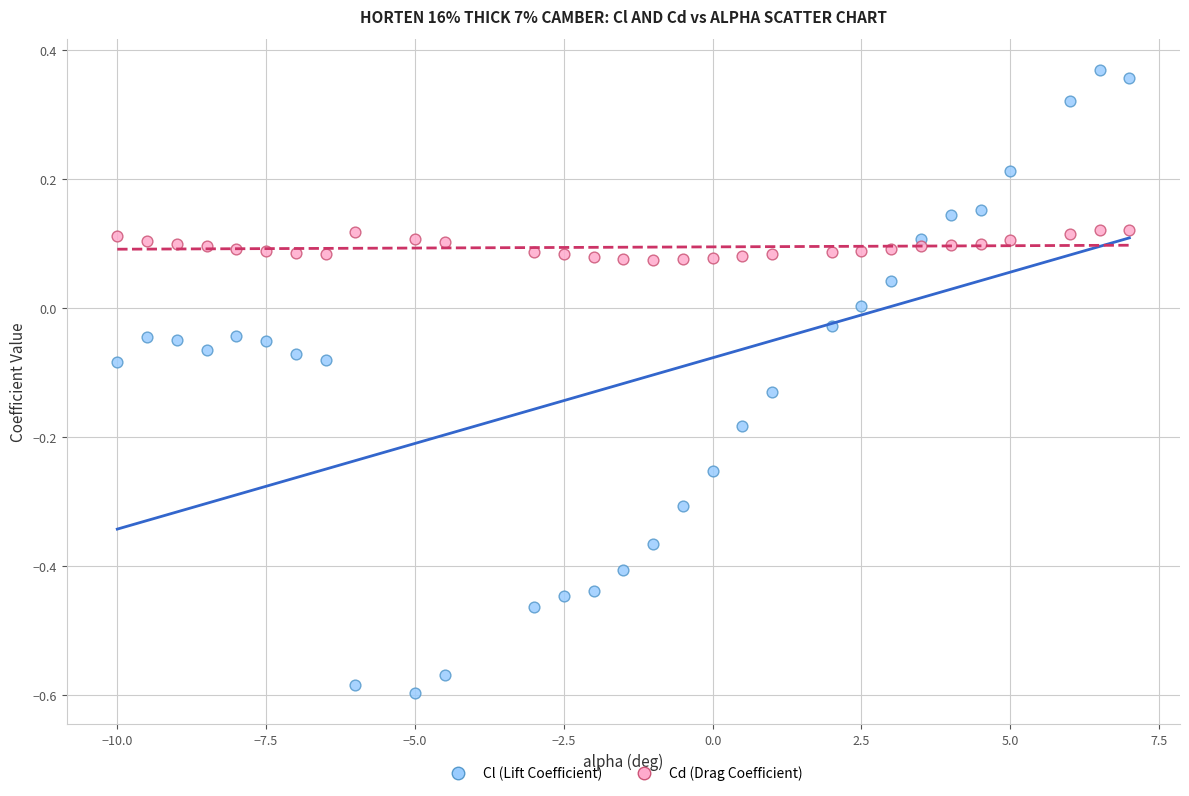

Which series has the widest spread of Y values?

Cl (Lift Coefficient)